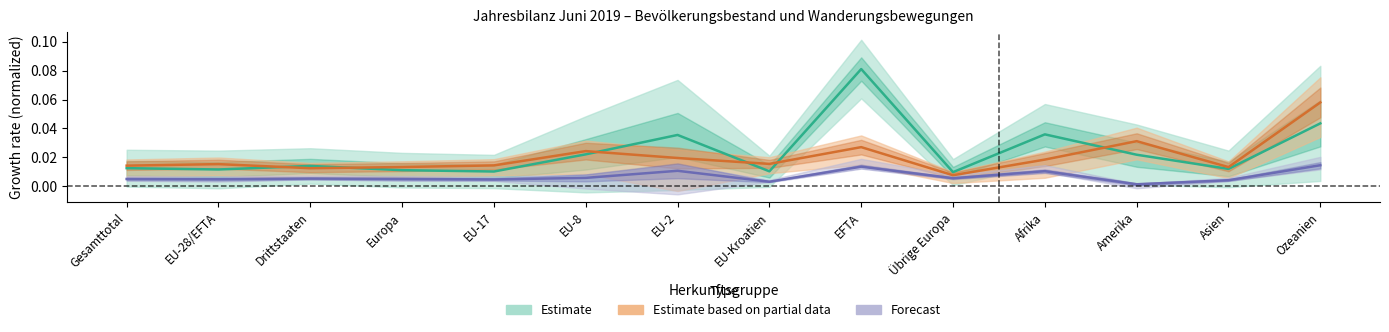

True or false: Forecast and Estimate based on partial data cross at least once.

False